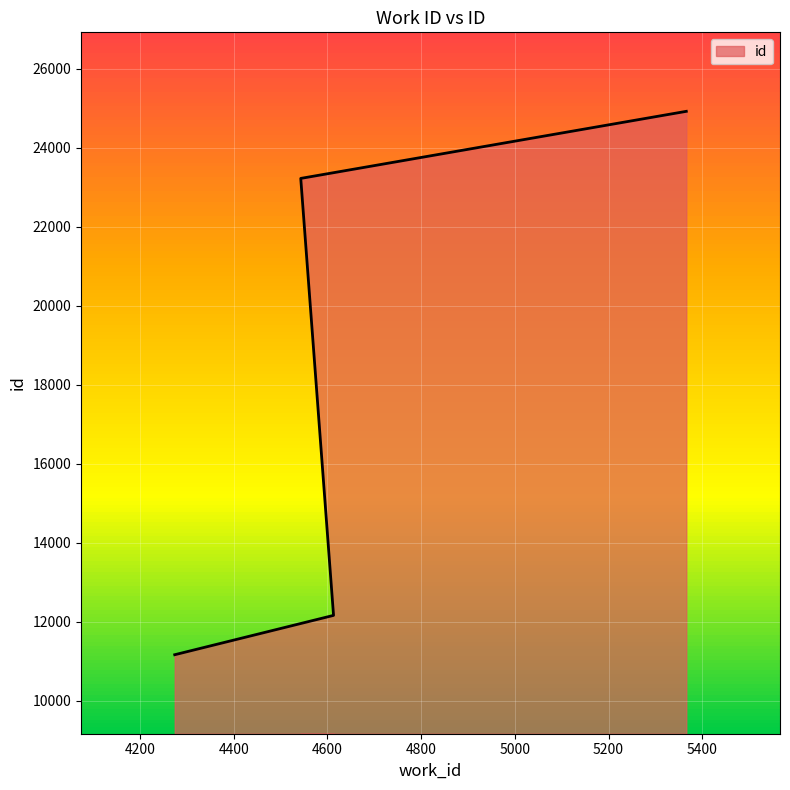

True or false: the data has more than 0 interior local peaks.

False